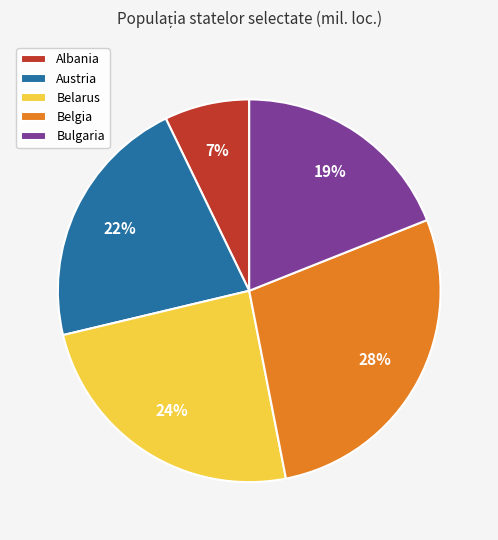

Is there any slice that represents more than half of the pie?

No